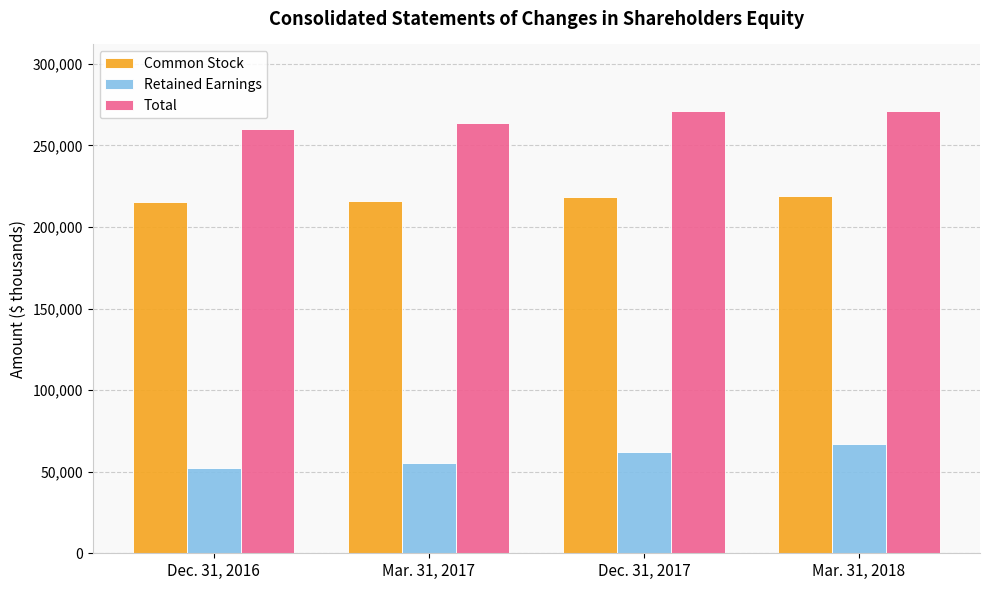

What position from the left is Dec. 31, 2016?

1